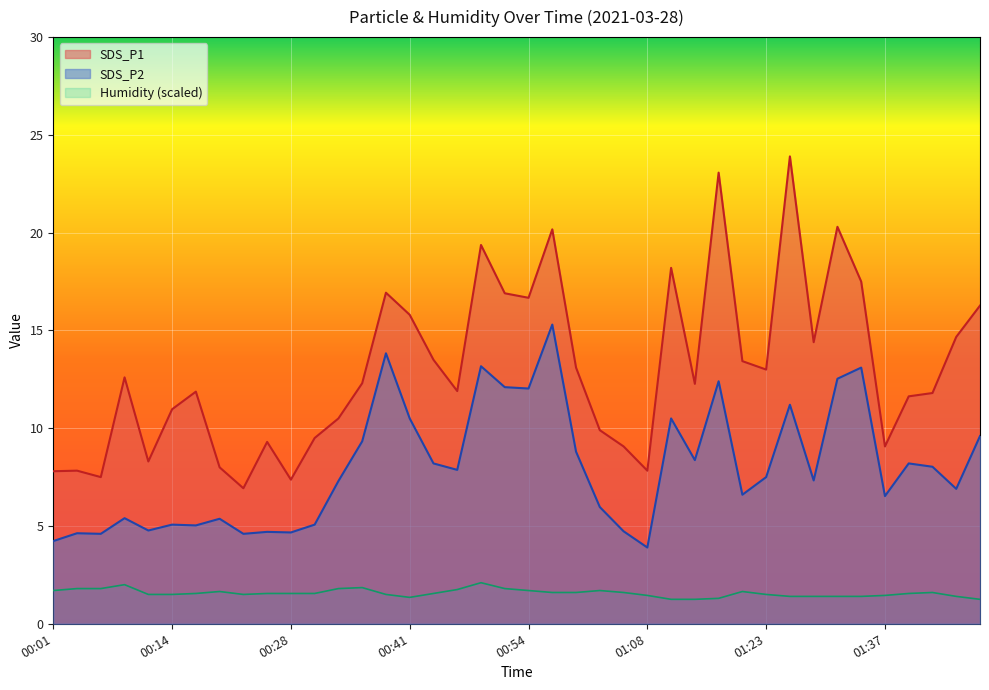

What is the label of the 40th point from the left?

01:48